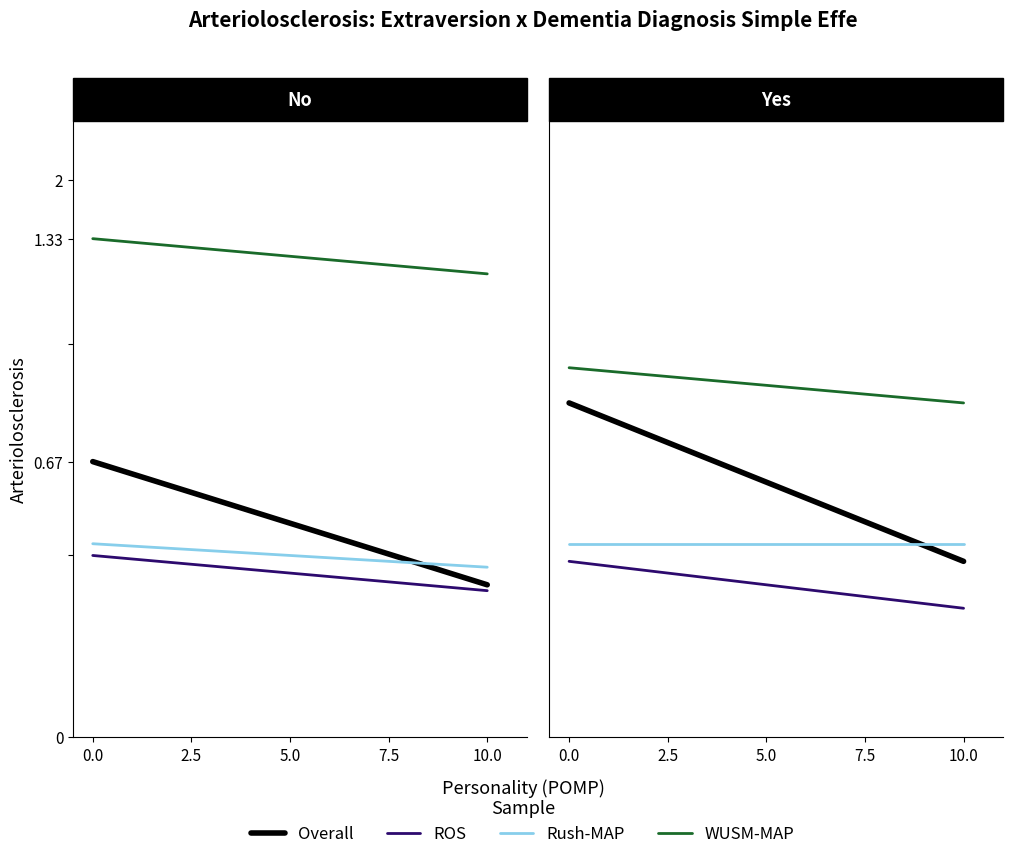

Does the chart display data point markers on the line(s)?

No